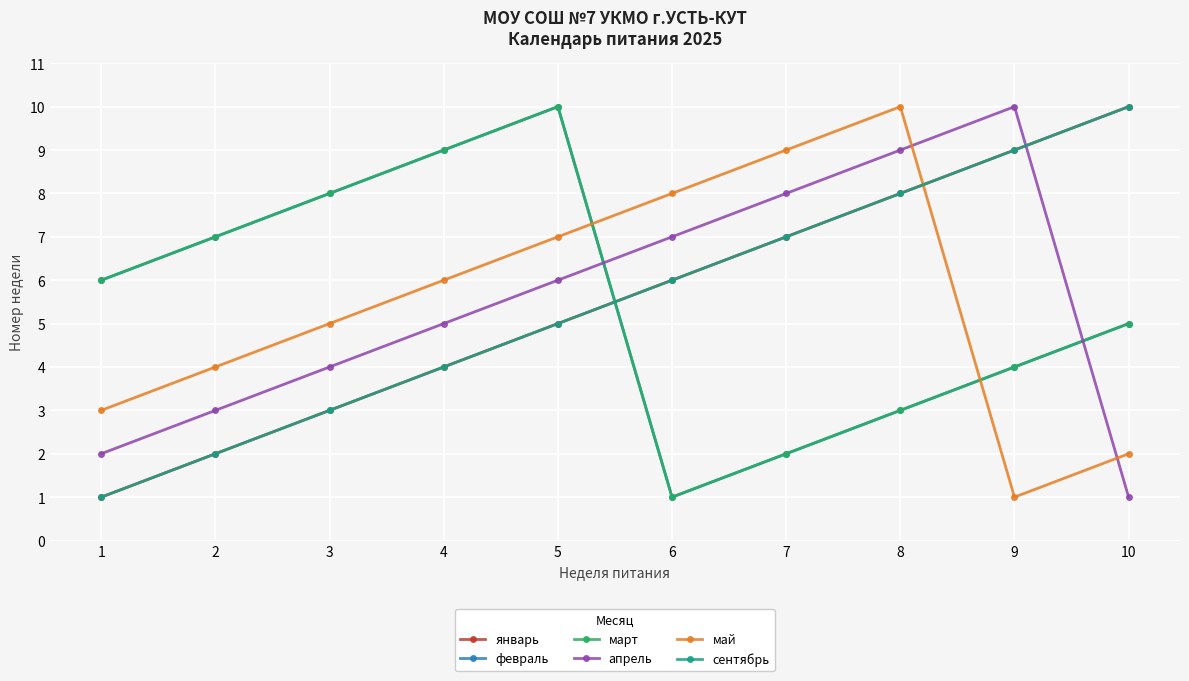

How many intersections are there between май and апрель?

2